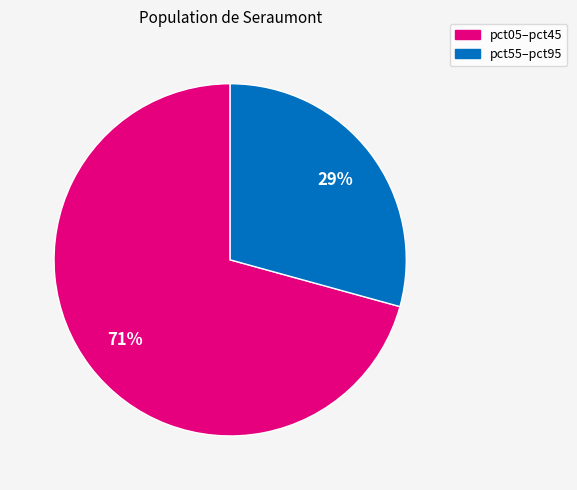

To the nearest percent, what is the average slice percentage?

50%